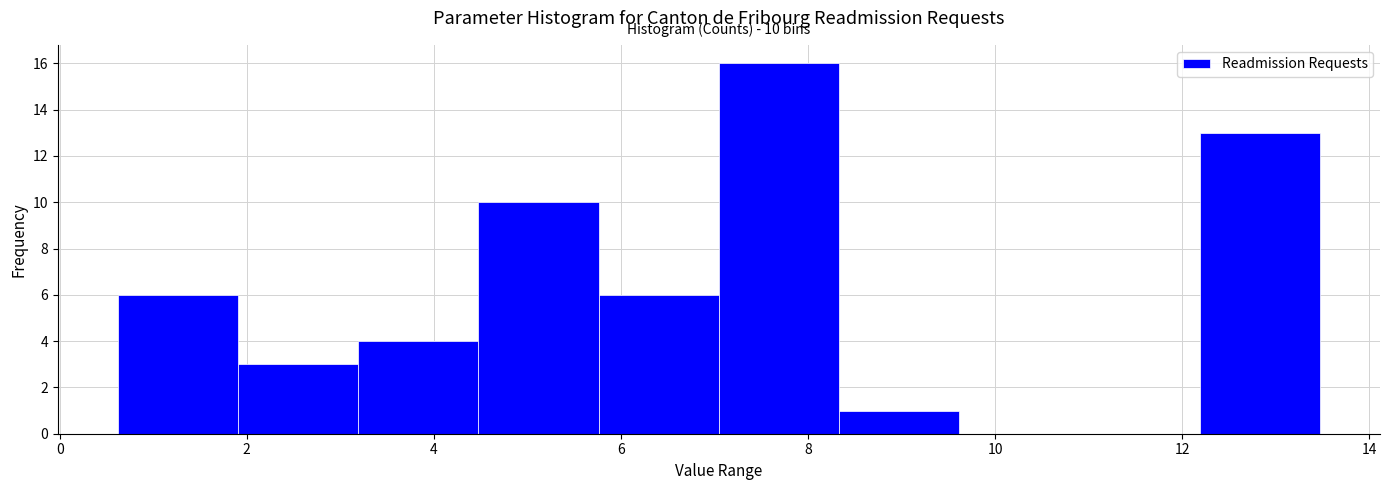

Over which range of the x-axis is the bar tallest?

7.0 to 8.4